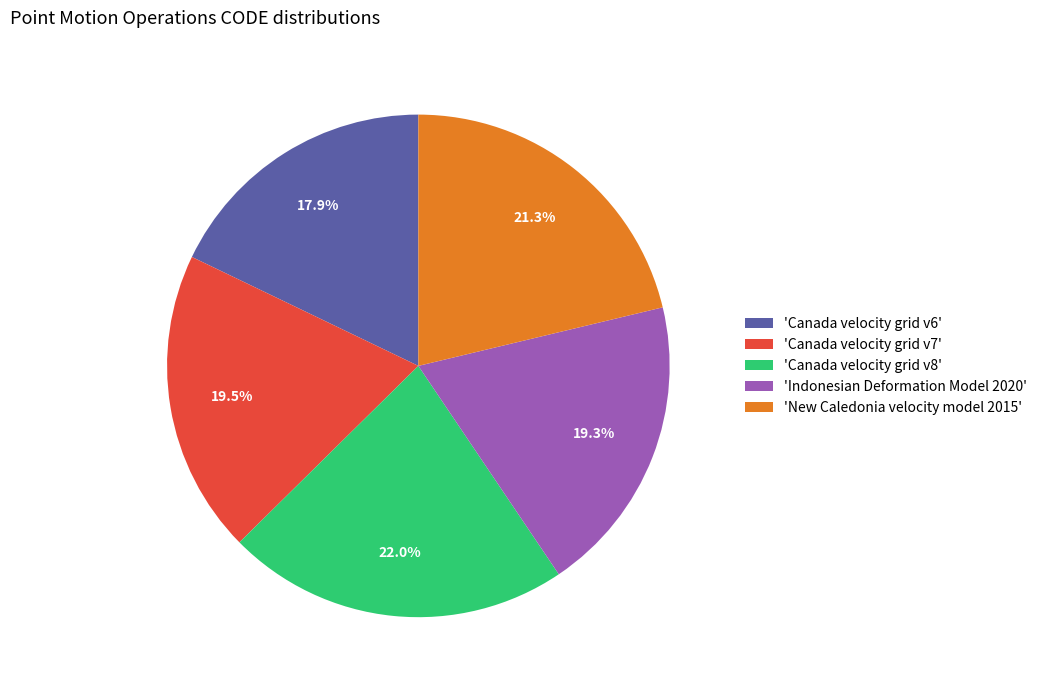

What percentage is NOT represented by 'Indonesian Deformation Model 2020'?

80.7%